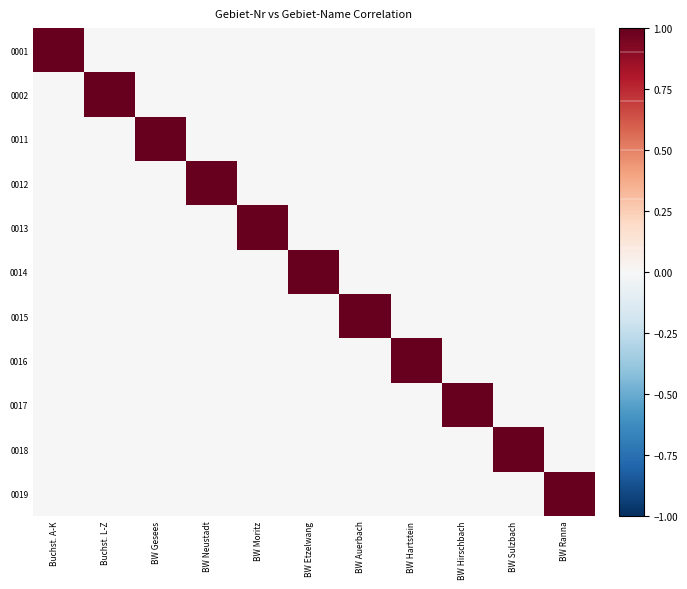

Rank the series by their maximum value, from highest to lowest.

0001, 0002, 0011, 0012, 0013, 0014, 0015, 0016, 0017, 0018, 0019